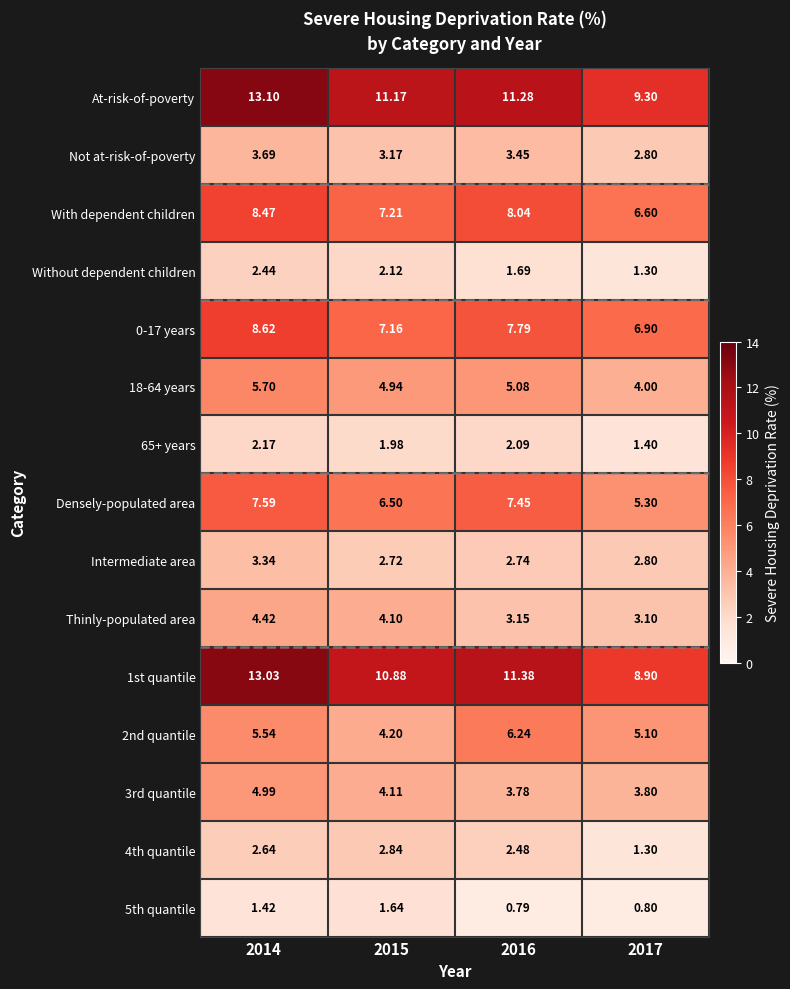

Which series has the largest total across all categories?

At-risk-of-poverty